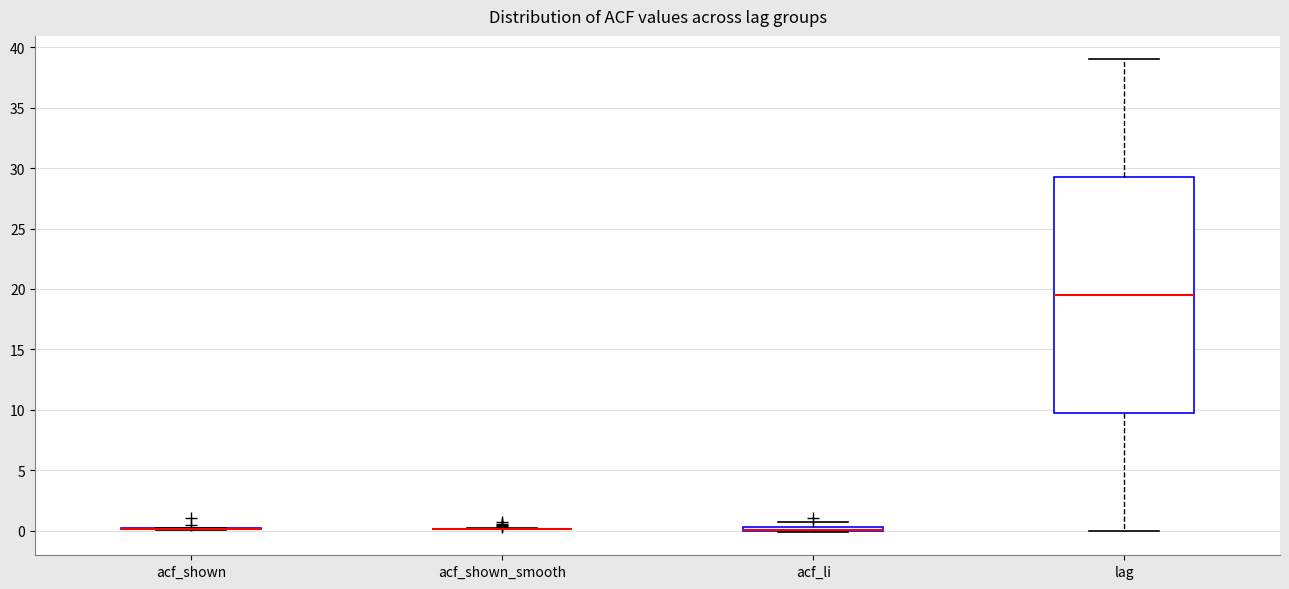

Which box is the tallest, from its lower edge to its upper edge?

lag